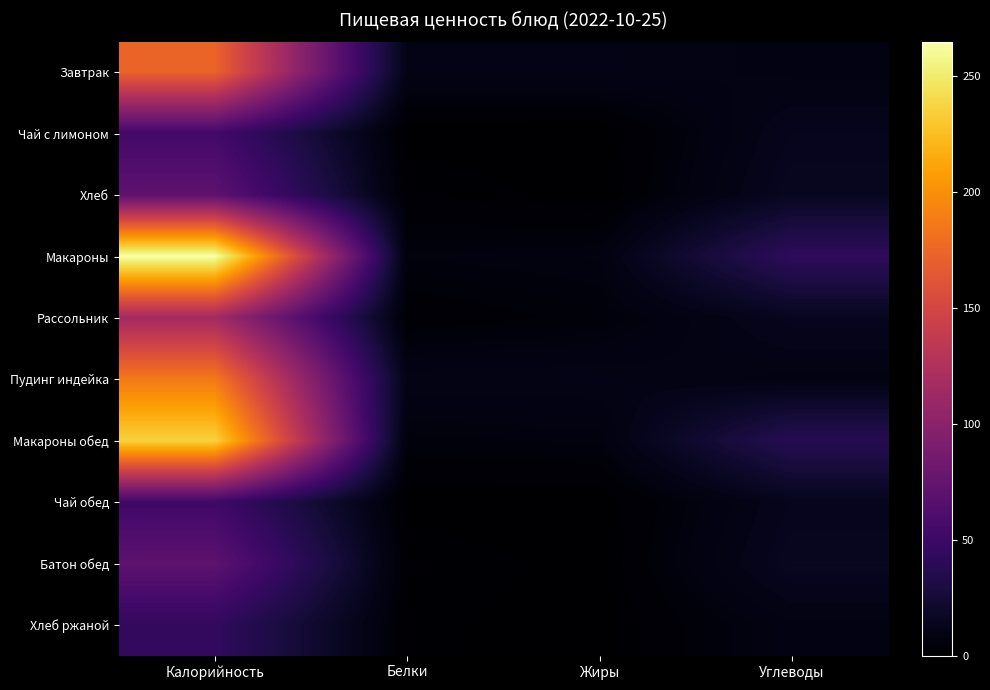

Reading right to left, what are all the values shown in this chart?

Завтрак: Углеводы=8.8	Жиры=10.6	Белки=10.5	Калорийность=173.0
Чай с лимоном: Углеводы=13.5	Жиры=0.0	Белки=0.3	Калорийность=54.0
Хлеб: Углеводы=15.6	Жиры=0.3	Белки=2.3	Калорийность=71.0
Макароны: Углеводы=42.3	Жиры=7.4	Белки=6.3	Калорийность=265.0
Рассольник: Углеводы=14.3	Жиры=4.8	Белки=2.5	Калорийность=116.0
Пудинг индейка: Углеводы=8.8	Жиры=10.6	Белки=10.5	Калорийность=187.0
Макароны обед: Углеводы=37.6	Жиры=6.6	Белки=5.6	Калорийность=236.0
Чай обед: Углеводы=13.5	Жиры=0.0	Белки=0.2	Калорийность=52.0
Батон обед: Углеводы=15.6	Жиры=0.3	Белки=2.3	Калорийность=71.0
Хлеб ржаной: Углеводы=9.0	Жиры=0.2	Белки=1.4	Калорийность=44.0